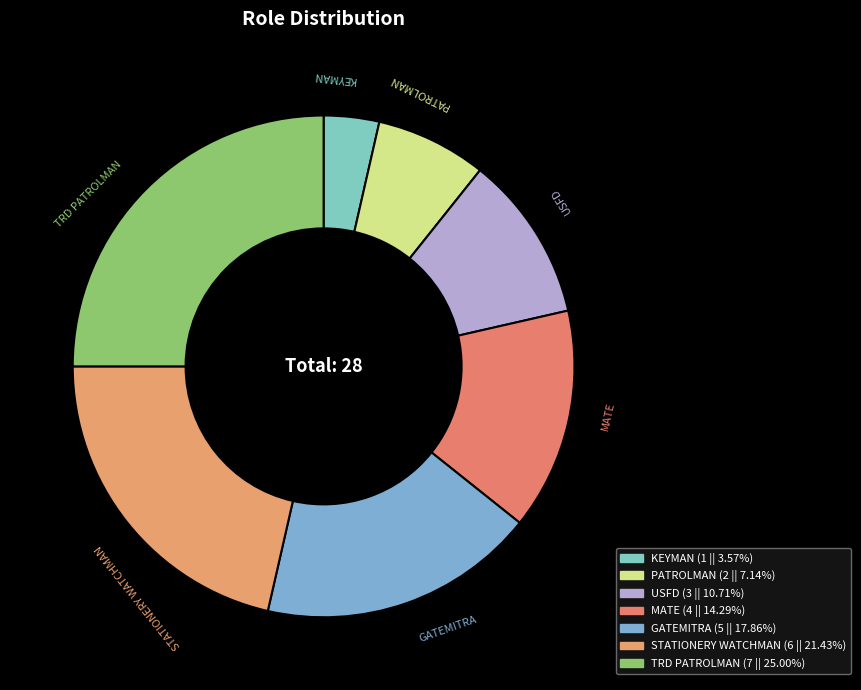

How many slices are in this pie chart?

7